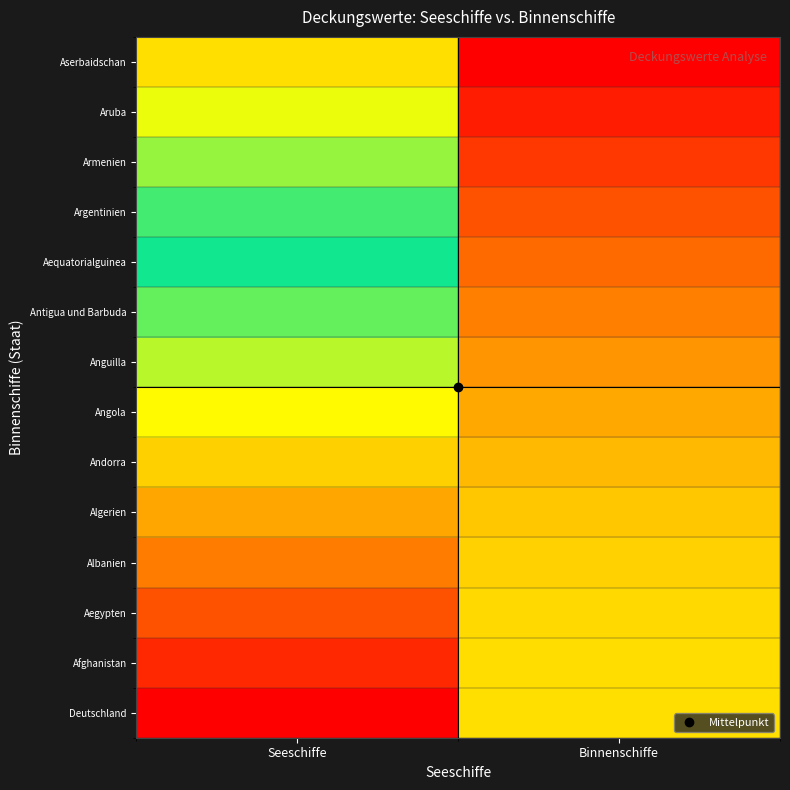

Count the number of categories in the chart.

2